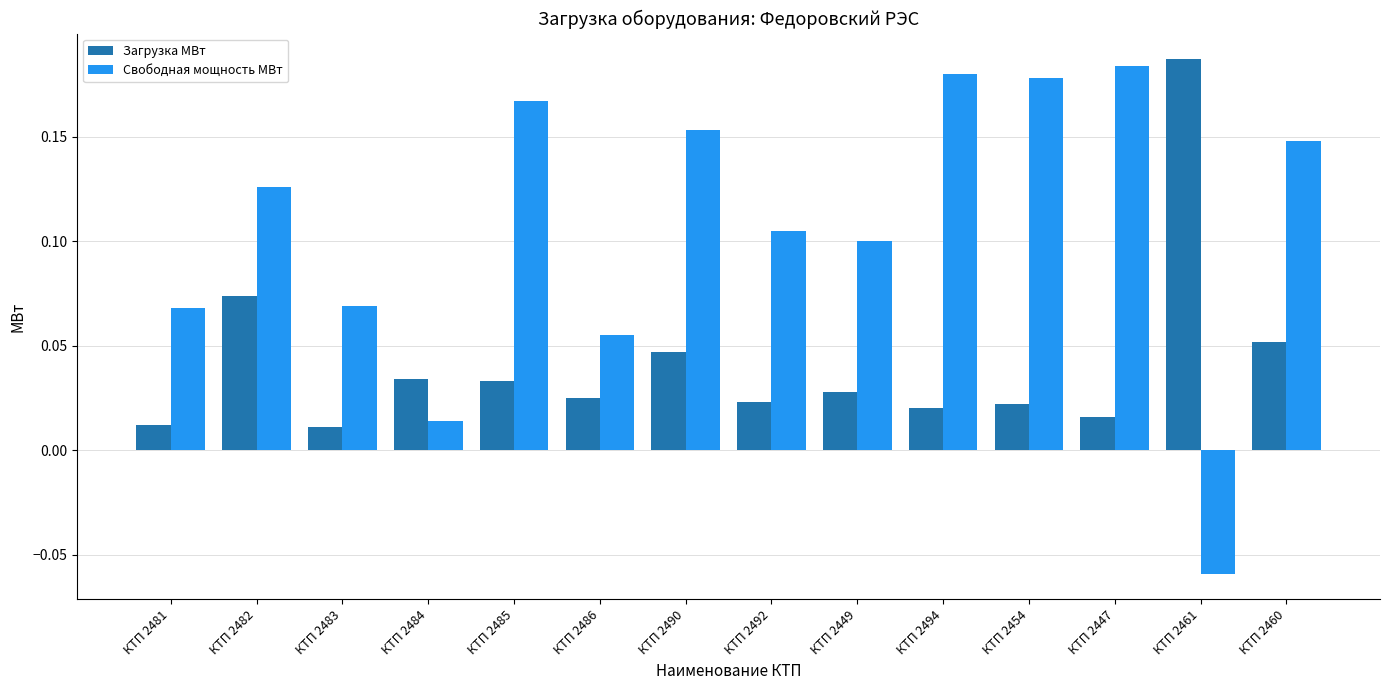

At which category does the chart reach its minimum across all series?

КТП 2461